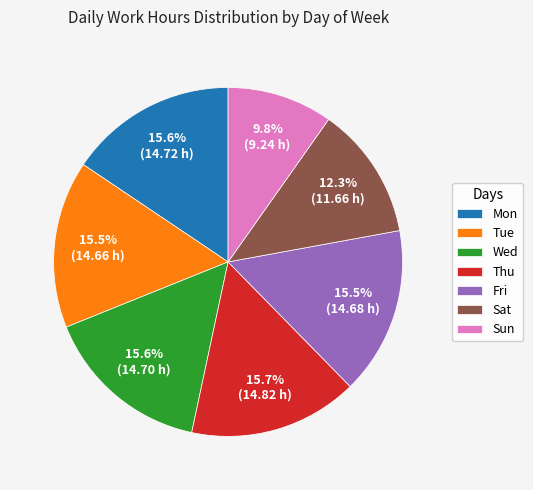

Between Sat and Fri, which is larger?

Fri